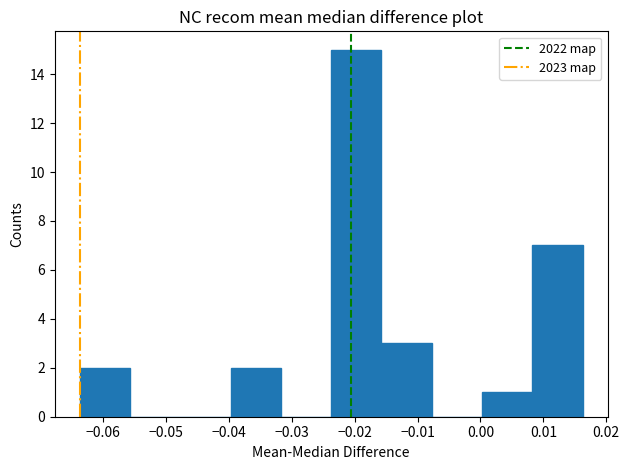

Reading left to right, transcribe this chart: for each bar, give the range it covers on the x-axis and its height. Neither the bar edges nor the heights are printed on the chart, so give them approximately, as read against the axes.

-0.064 to -0.056: 2
-0.056 to -0.048: 0
-0.048 to -0.040: 0
-0.040 to -0.032: 2
-0.032 to -0.024: 0
-0.024 to -0.016: 15
-0.016 to -0.008: 3
-0.008 to 0.000: 0
0.000 to 0.008: 1
0.008 to 0.016: 7